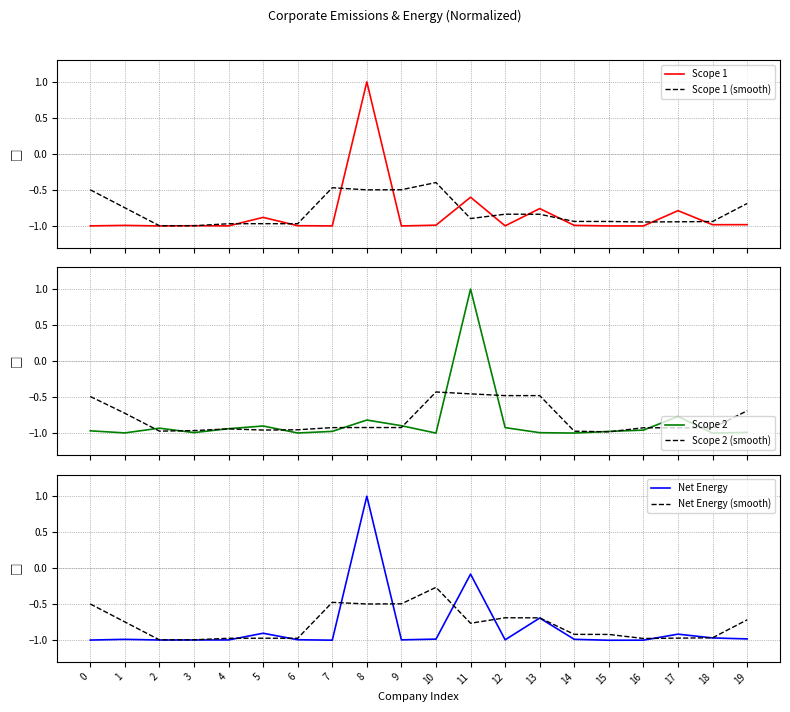

What is the difference between the Net Energy (smooth) values at 15 and 17?

0.1